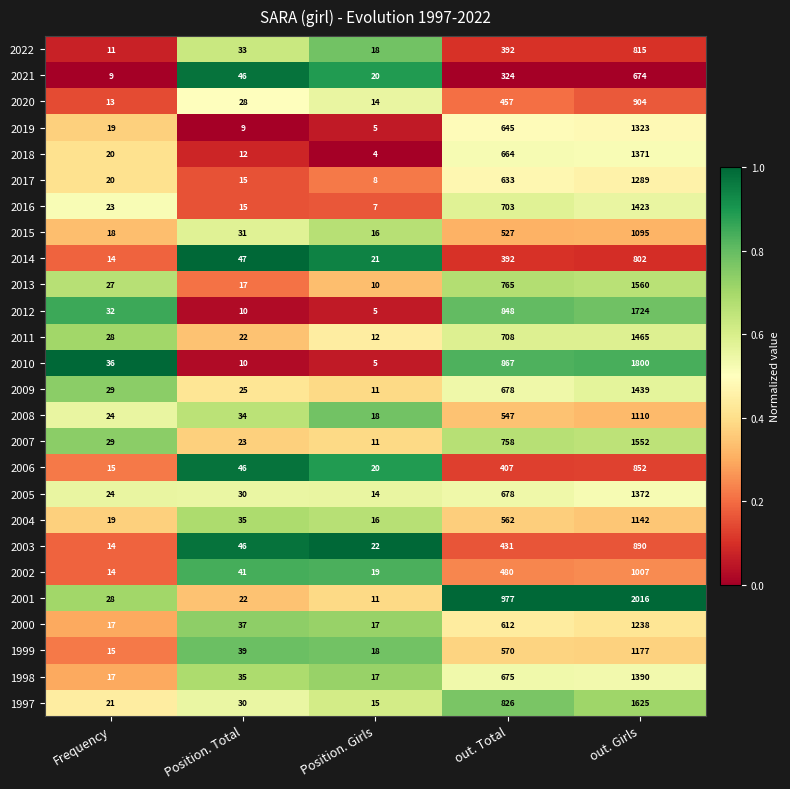

Count the number of categories in the chart.

5